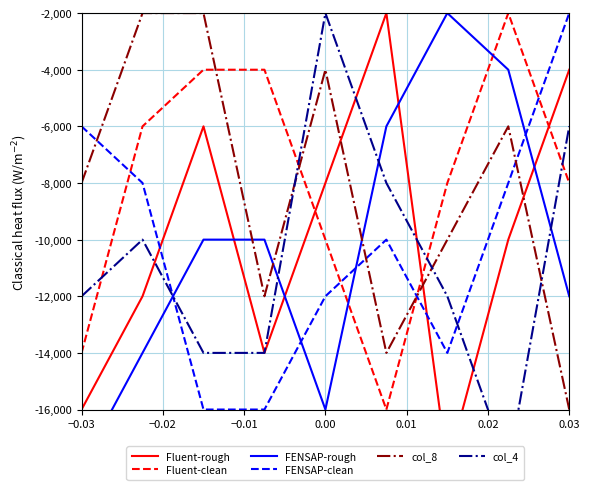

Count the FENSAP-rough values in the range -14000 to -6000.

5